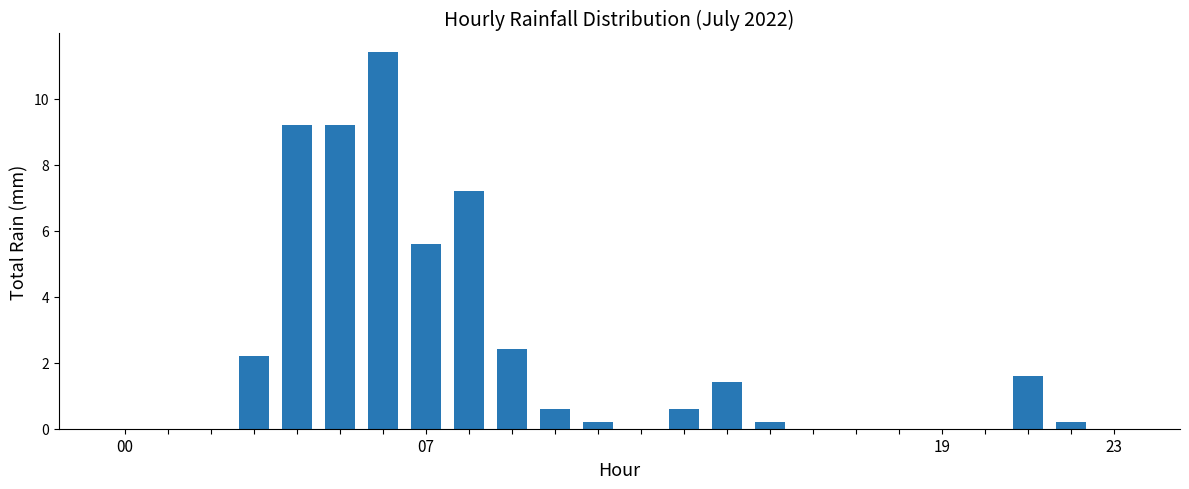

What is the maximum value shown in the chart?

11.4